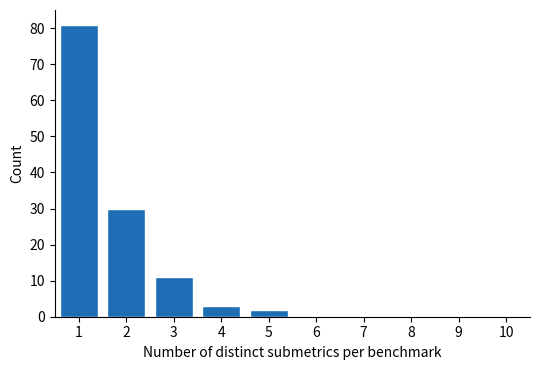

Reading left to right, transcribe this chart: for each bar, give the range it covers on the x-axis and its height. The values are not printed on the chart, so give them approximately, as read against the axis.

0.5 to 1.5: 81
1.5 to 2.5: 30
2.5 to 3.5: 11
3.5 to 4.5: 3
4.5 to 5.5: 2
5.5 to 6.5: 0
6.5 to 7.5: 0
7.5 to 8.5: 0
8.5 to 9.5: 0
9.5 to 10.5: 0